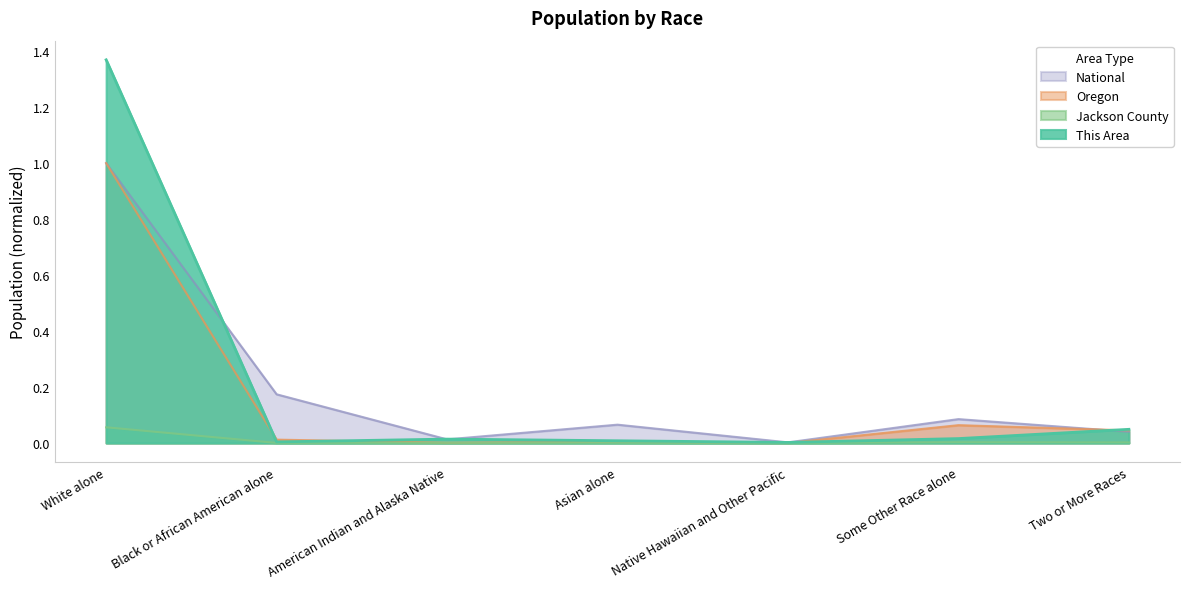

At how many categories does at least one series exceed 0?

7